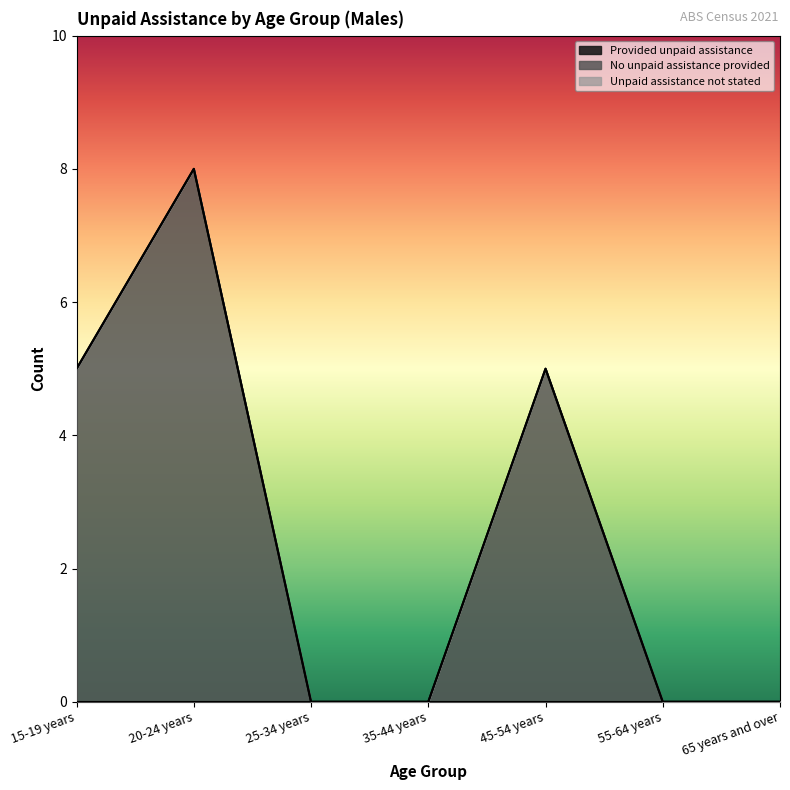

Which series has the largest total across all categories?

No unpaid assistance provided